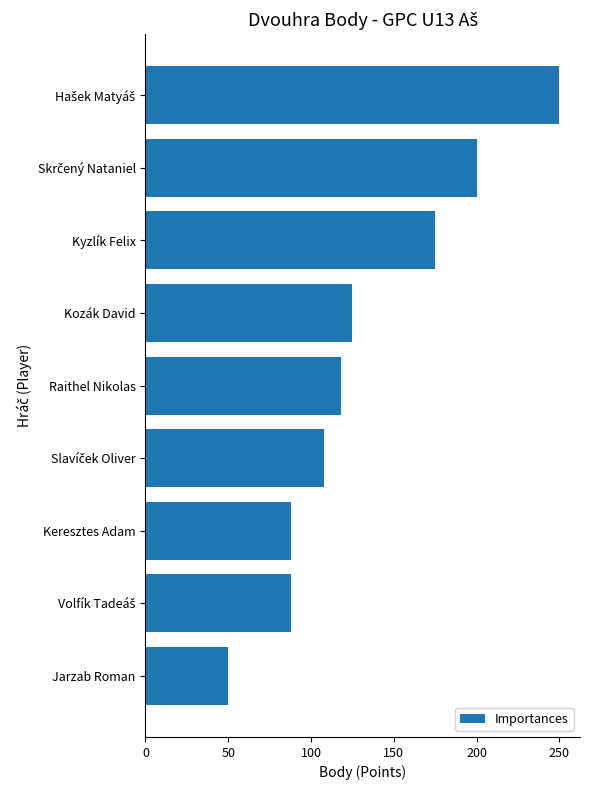

What is the sum of all values?

1202